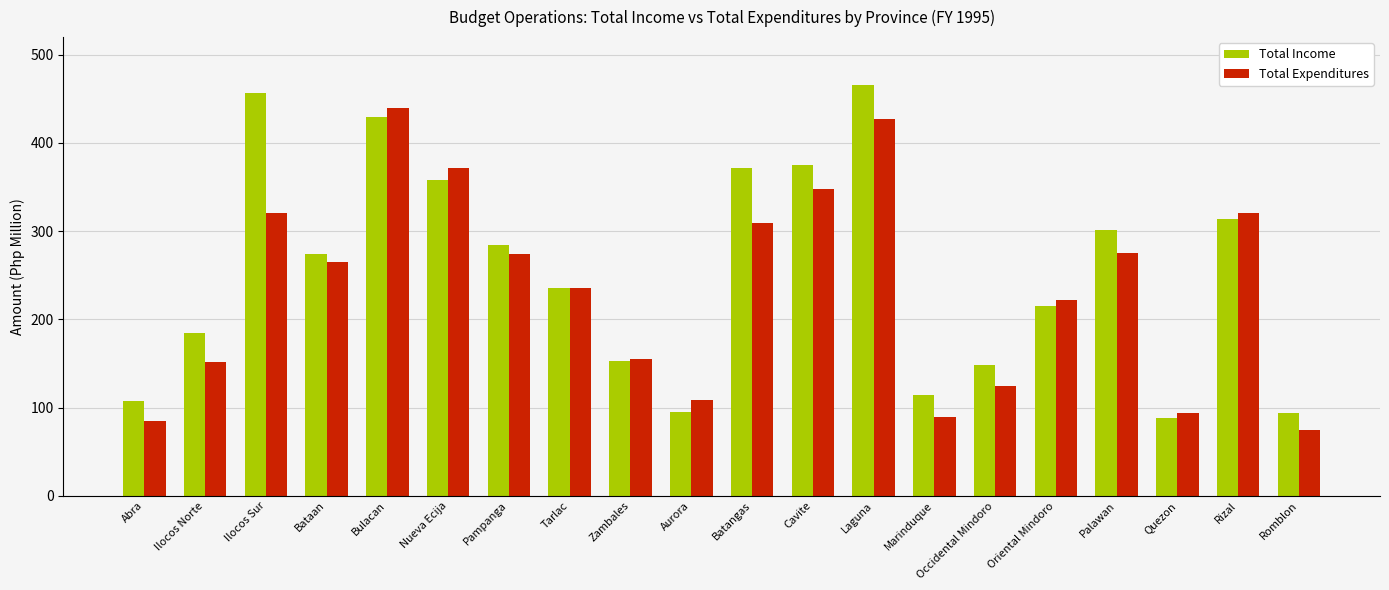

What is the sum of all Total Income values?

5065.8